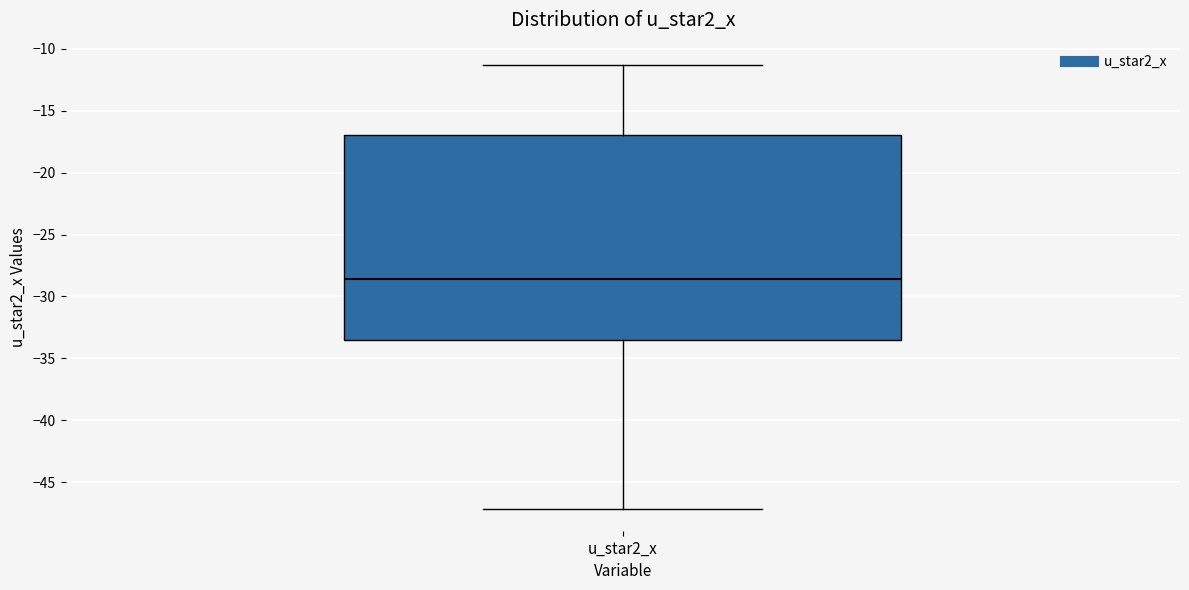

Transcribe this box plot: give where the median line is, the range the box spans, and where the two whiskers end, as read against the y-axis. The values are not printed on the chart, so give them approximately, as read against the axis.

median -28.5, box -33.5 to -17.0, whiskers -47.0 to -11.5